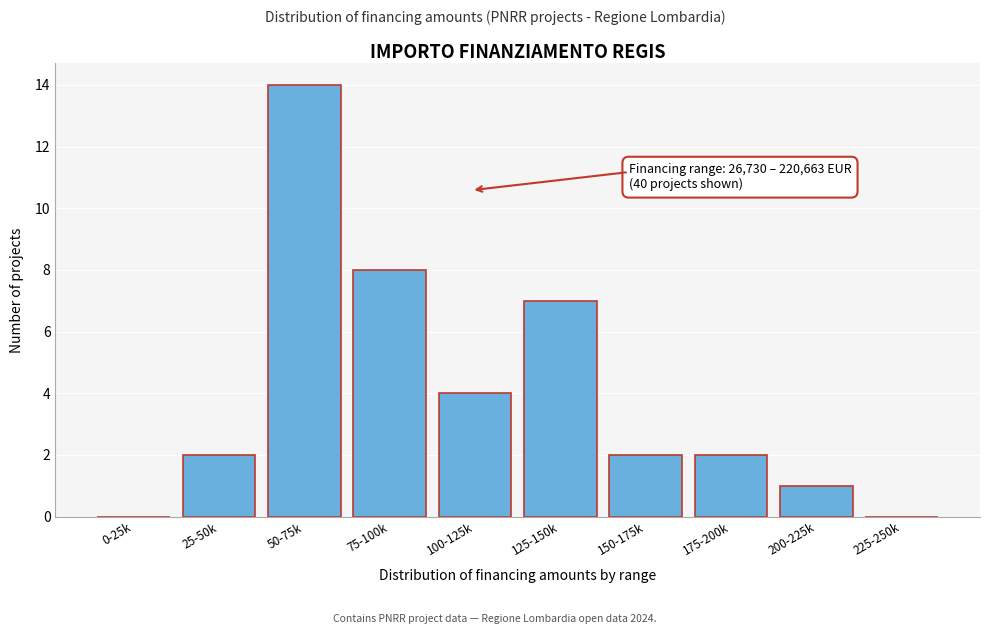

Reading right to left, list all the values displayed in this chart.

225-250k=0	200-225k=1	175-200k=2	150-175k=2	125-150k=7	100-125k=4	75-100k=8	50-75k=14	25-50k=2	0-25k=0